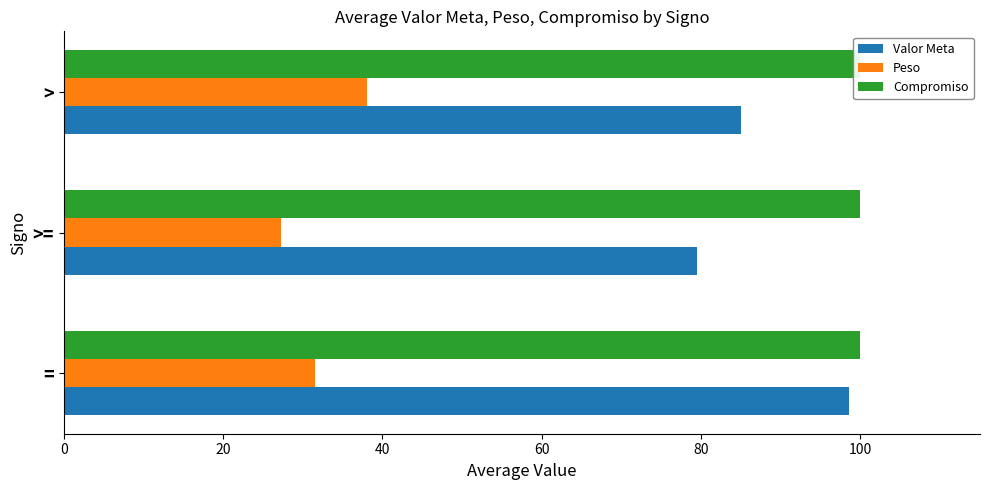

Rank the categories by Peso value from lowest to highest.

20, 0, 40